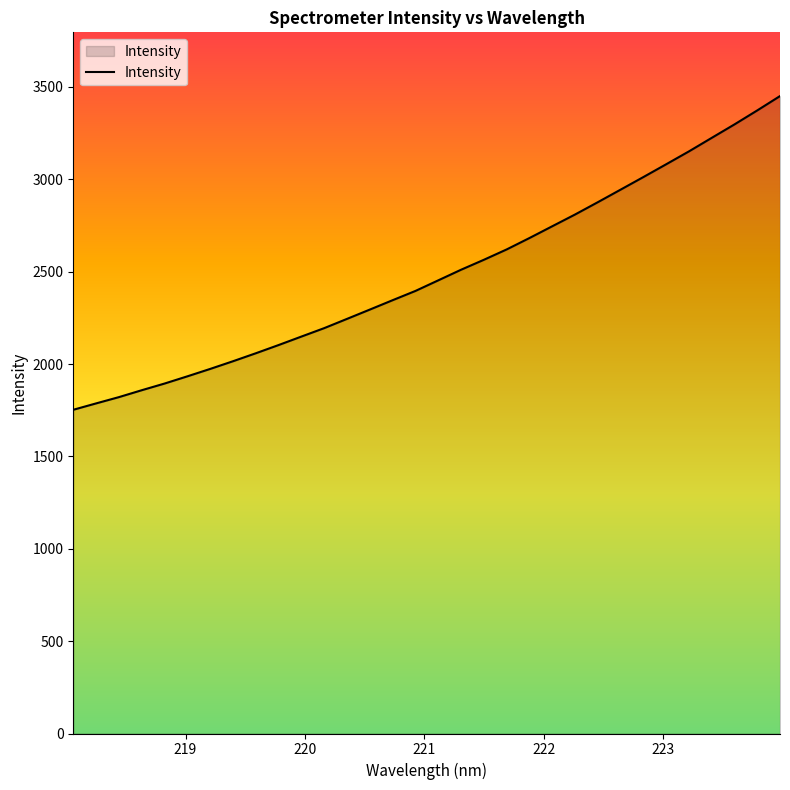

What is the minimum value shown in the chart?

1752.3